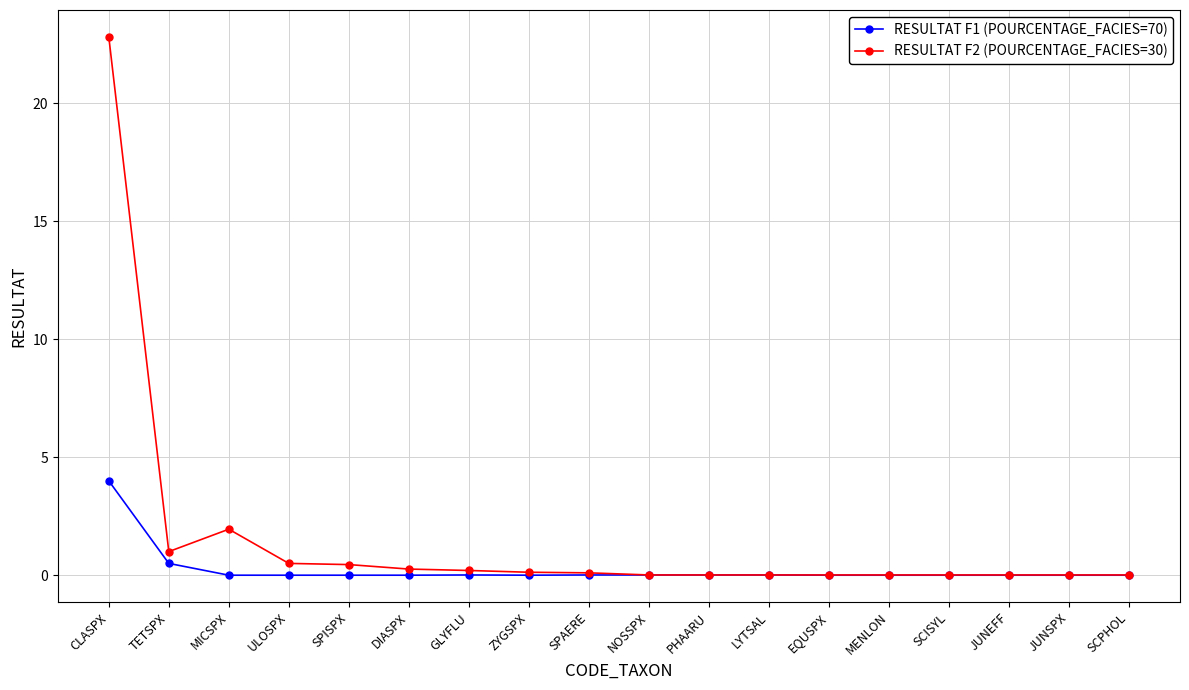

Count the number of categories in the chart.

18